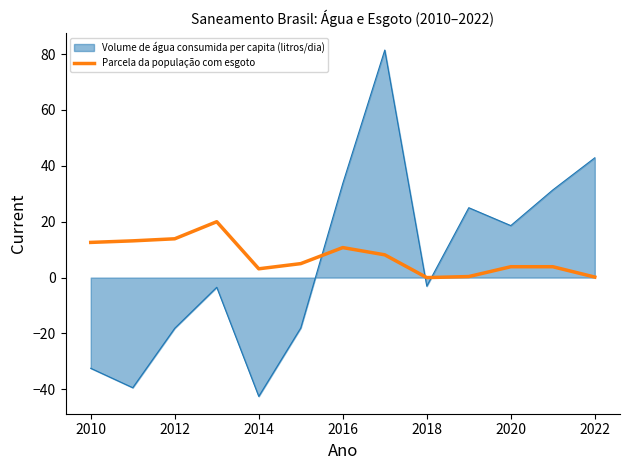

Which series has the largest range (max minus min)?

Volume de água consumida per capita (litros/dia)